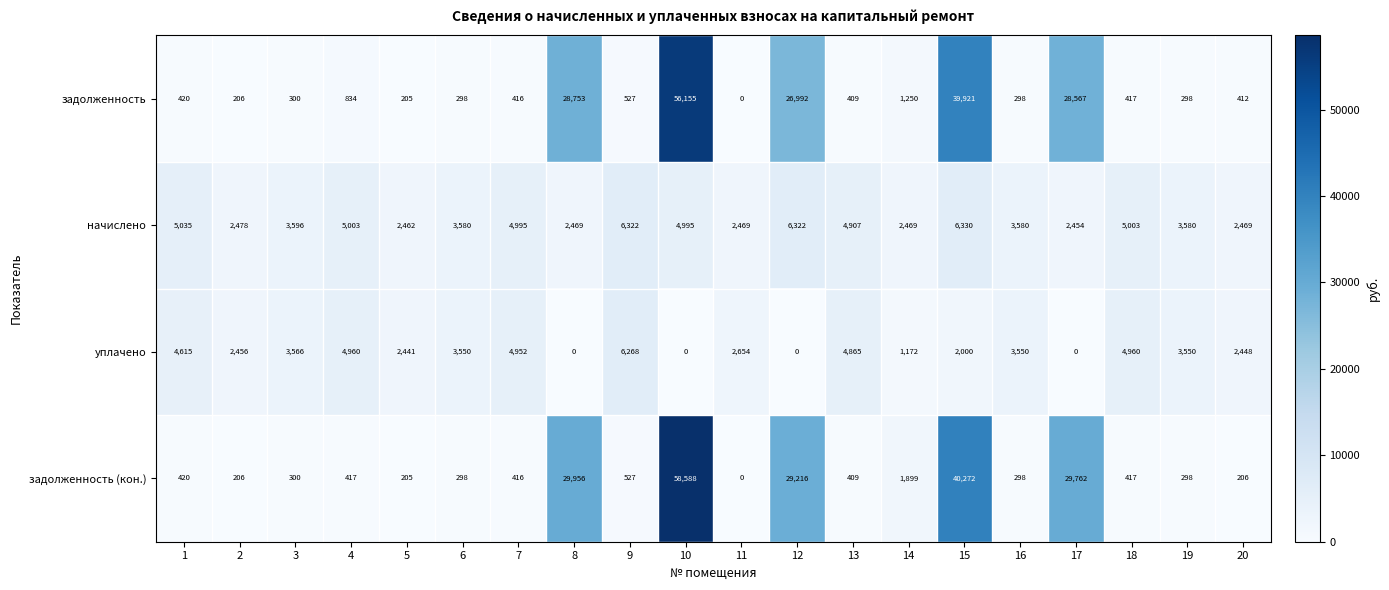

Rank the series by their maximum value, from lowest to highest.

уплачено, начислено, задолженность, задолженность (кон.)